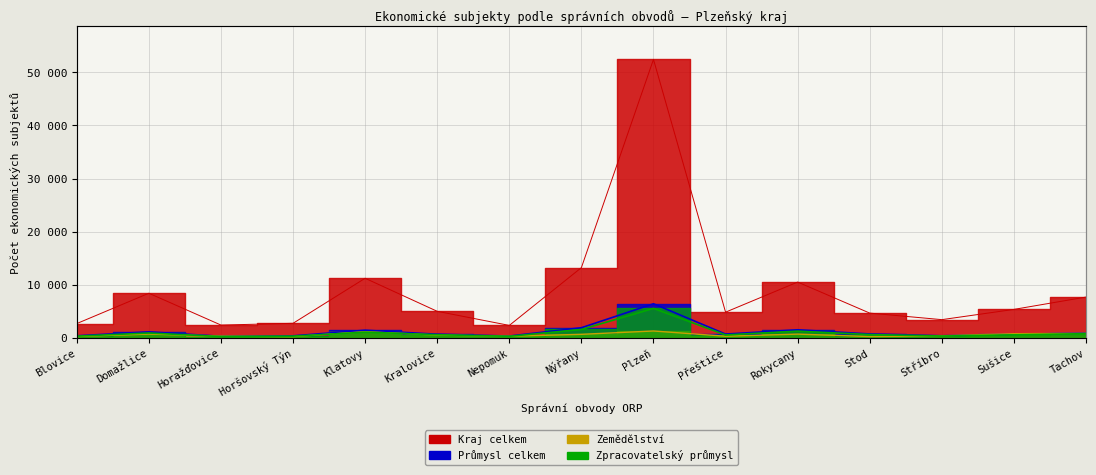

What is the label of the 8th point from the left?

Nýřany